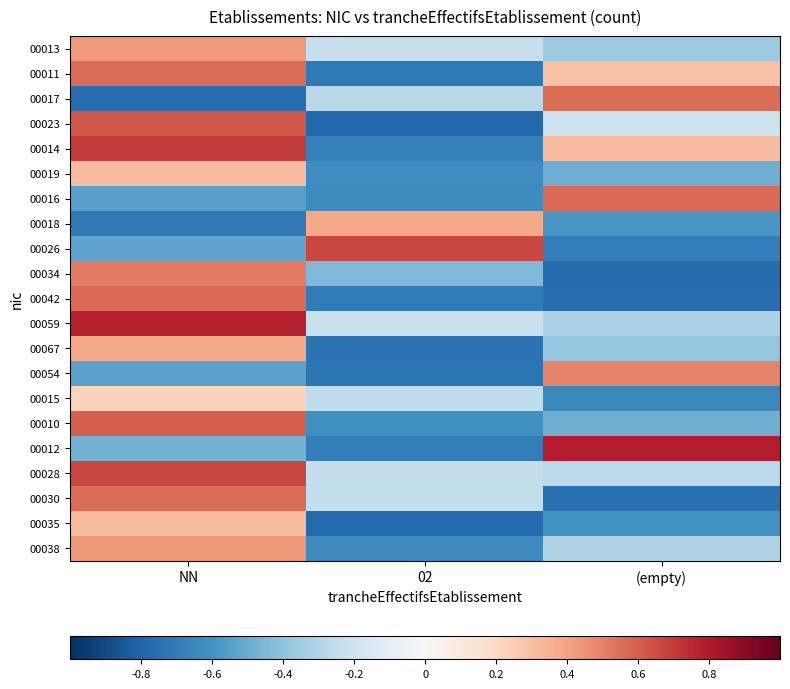

Rank the series at NN from highest to lowest value.

00059, 00014, 00028, 00023, 00010, 00042, 00011, 00030, 00034, 00038, 00013, 00067, 00035, 00019, 00015, 00012, 00026, 00054, 00016, 00018, 00017